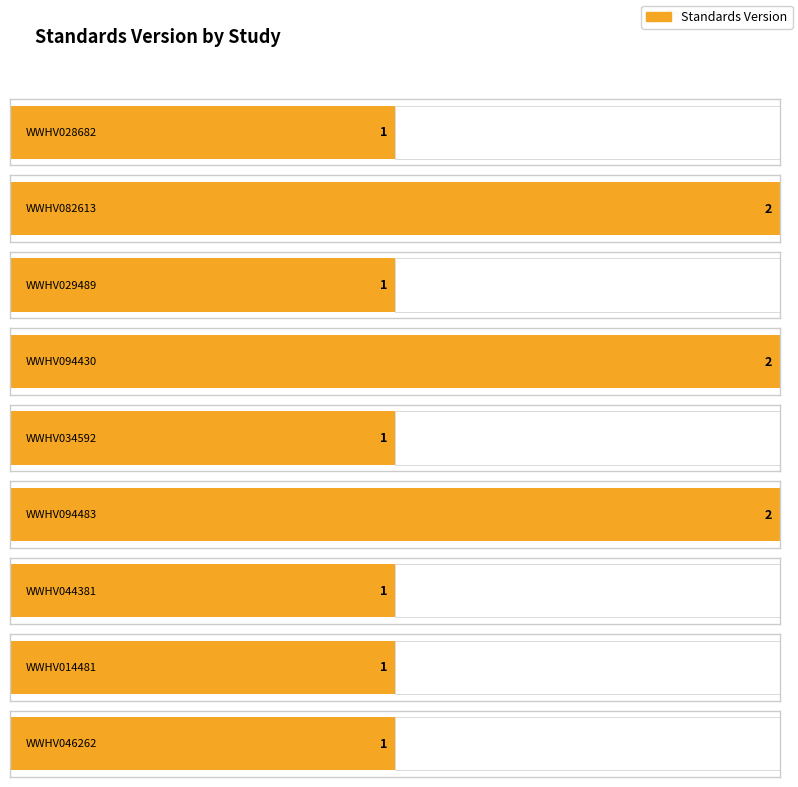

Approximately how many times larger is the value at WWHV094483 compared to WWHV094430?

1.0